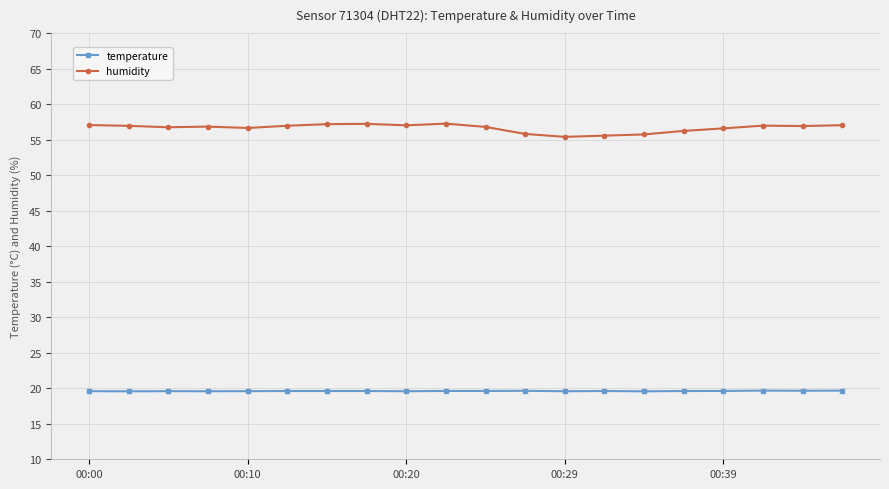

True or false: humidity and temperature intersect in this chart.

False